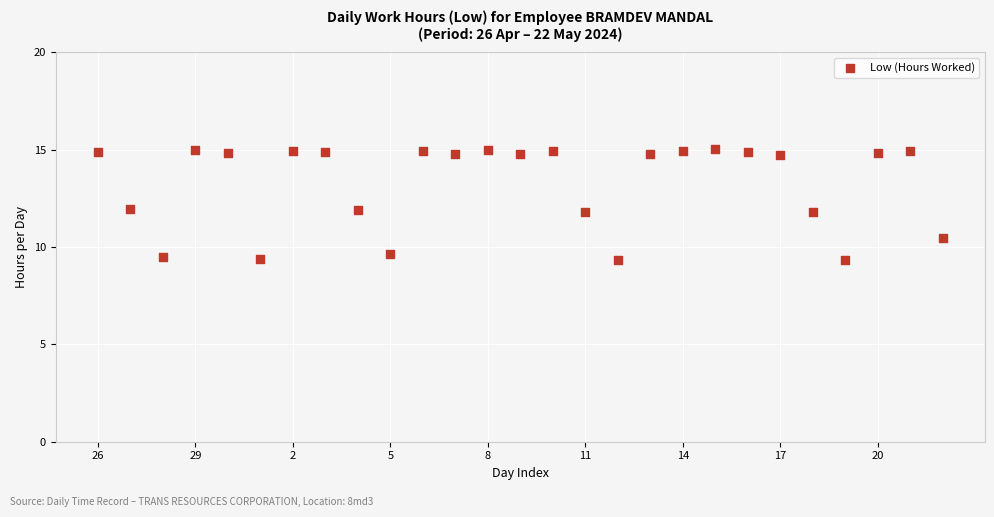

What is the range of Y values (max minus min)?

5.7